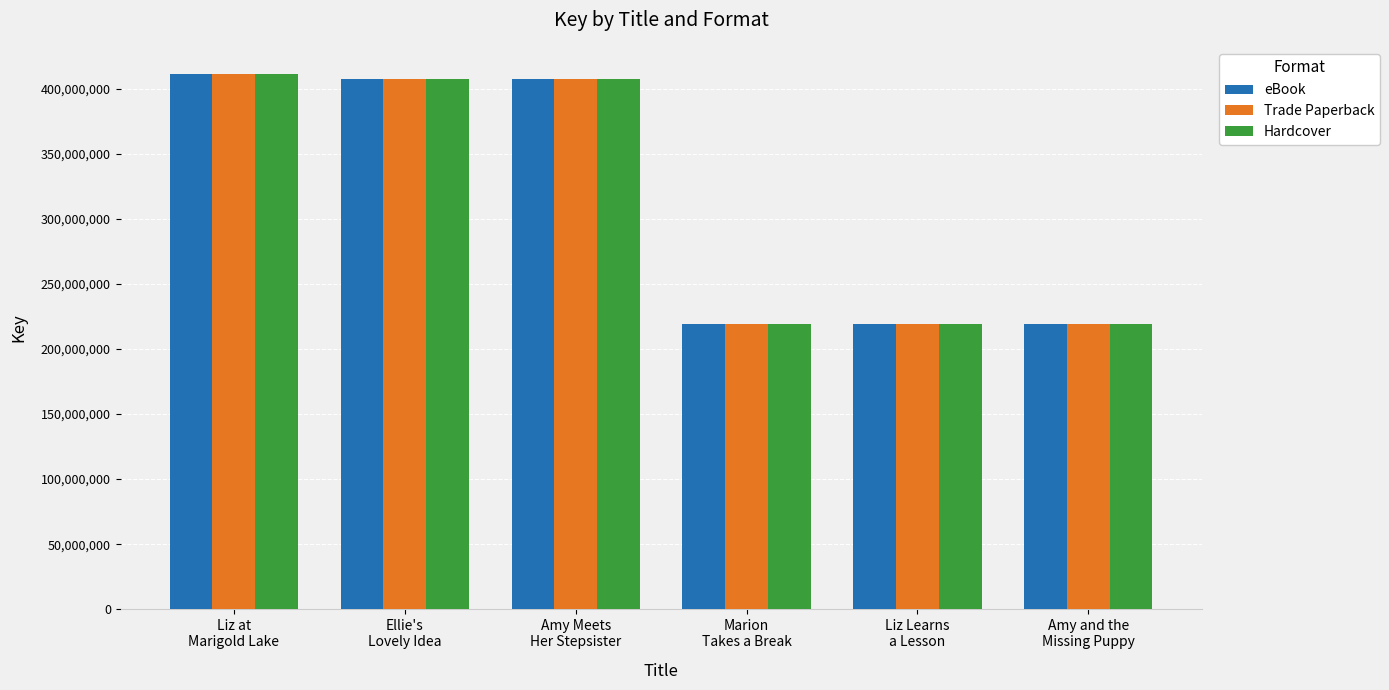

What is the total value across all series at Liz Learns
a Lesson?

658439244